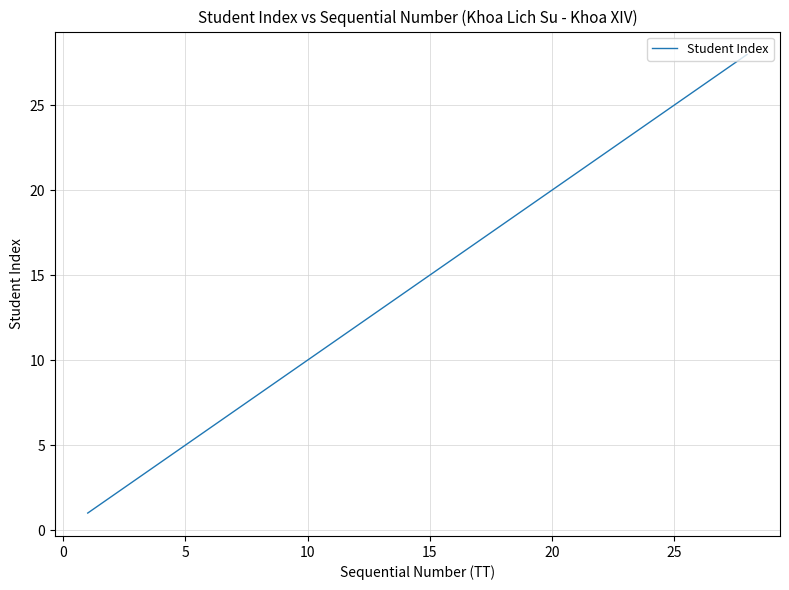

What is the difference between the maximum and minimum values?

27